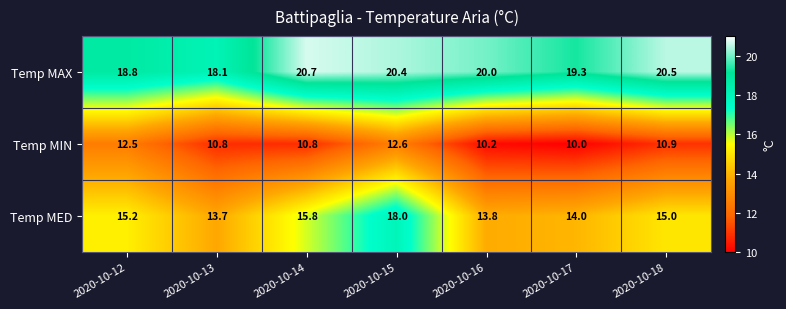

The Temp MIN series shows 21.5 at 2020-10-15. True or false?

False